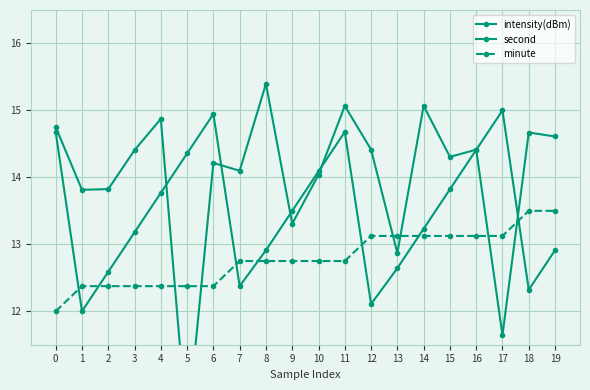

Which series has the largest total across all categories?

intensity(dBm)